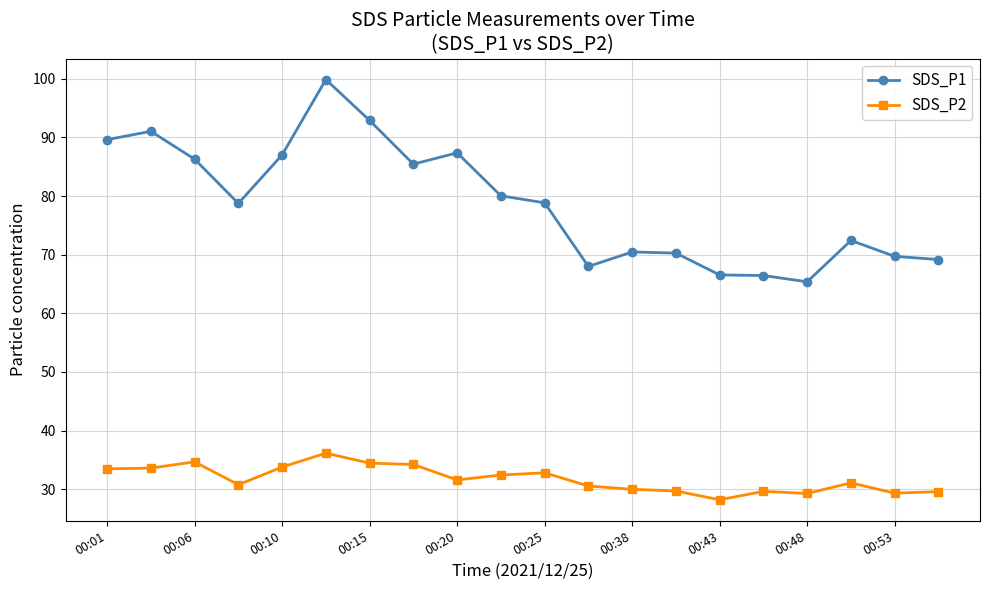

What is the value of the SDS_P1 point at the 13th from the left?

70.5